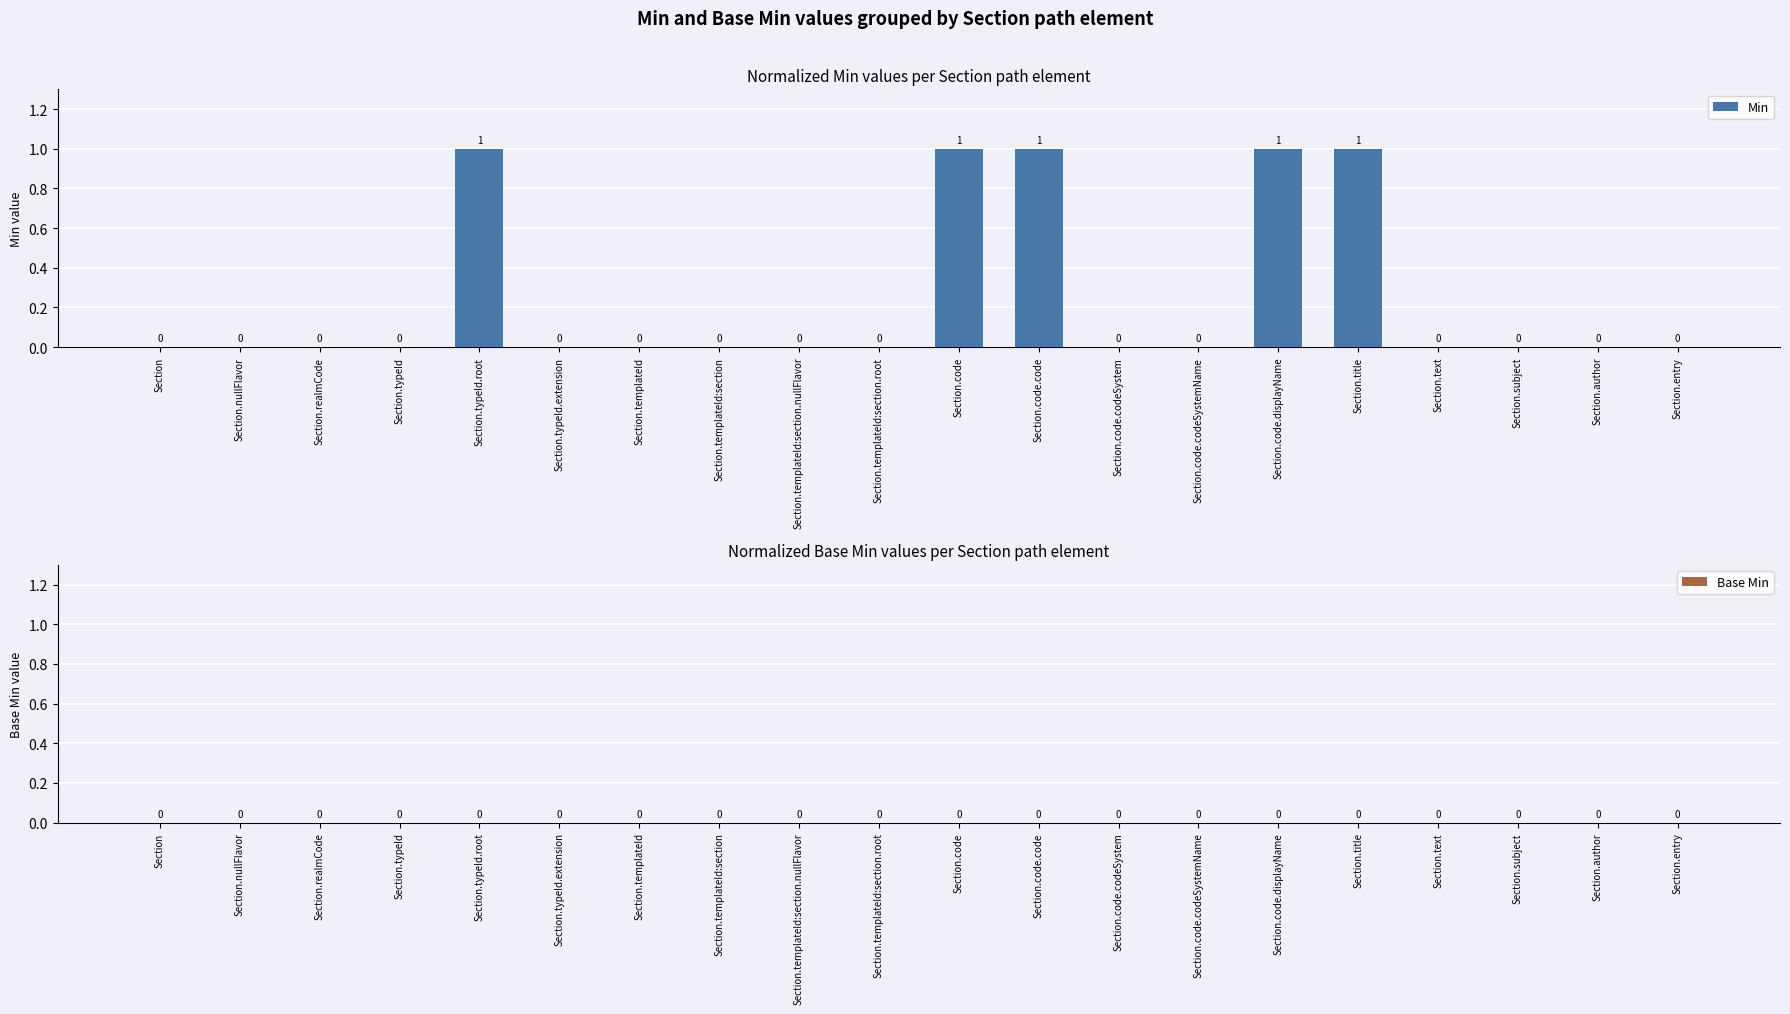

Reading left to right, what are all the values shown in this chart?

Section=0	Section.nullFlavor=0	Section.realmCode=0	Section.typeId=0	Section.typeId.root=1	Section.typeId.extension=0	Section.templateId=0	Section.templateId:section=0	Section.templateId:section.nullFlavor=0	Section.templateId:section.root=0	Section.code=1	Section.code.code=1	Section.code.codeSystem=0	Section.code.codeSystemName=0	Section.code.displayName=1	Section.title=1	Section.text=0	Section.subject=0	Section.author=0	Section.entry=0